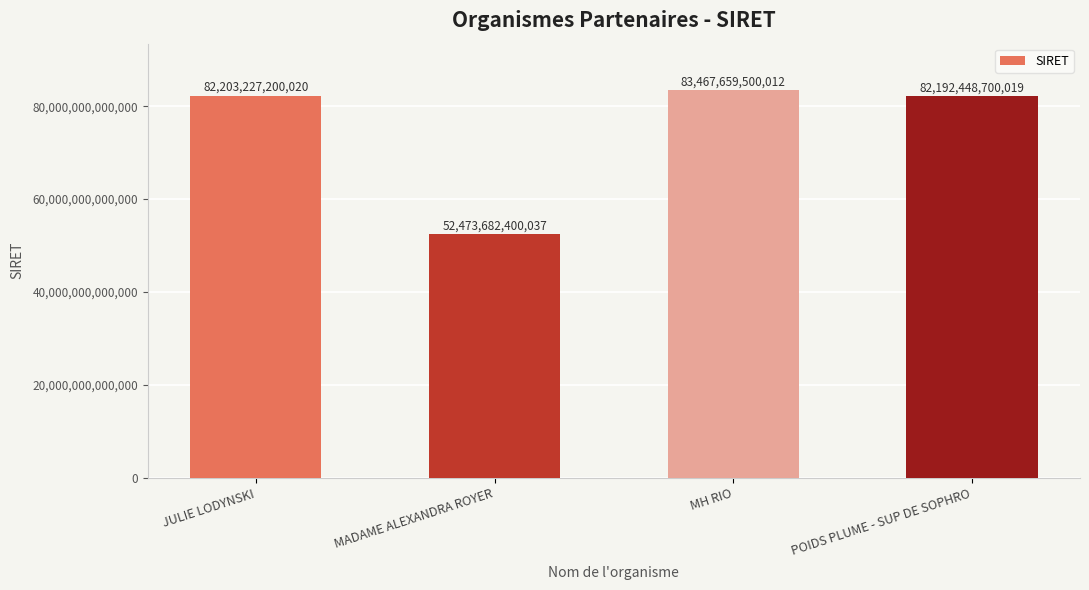

How many bars are there in total?

4